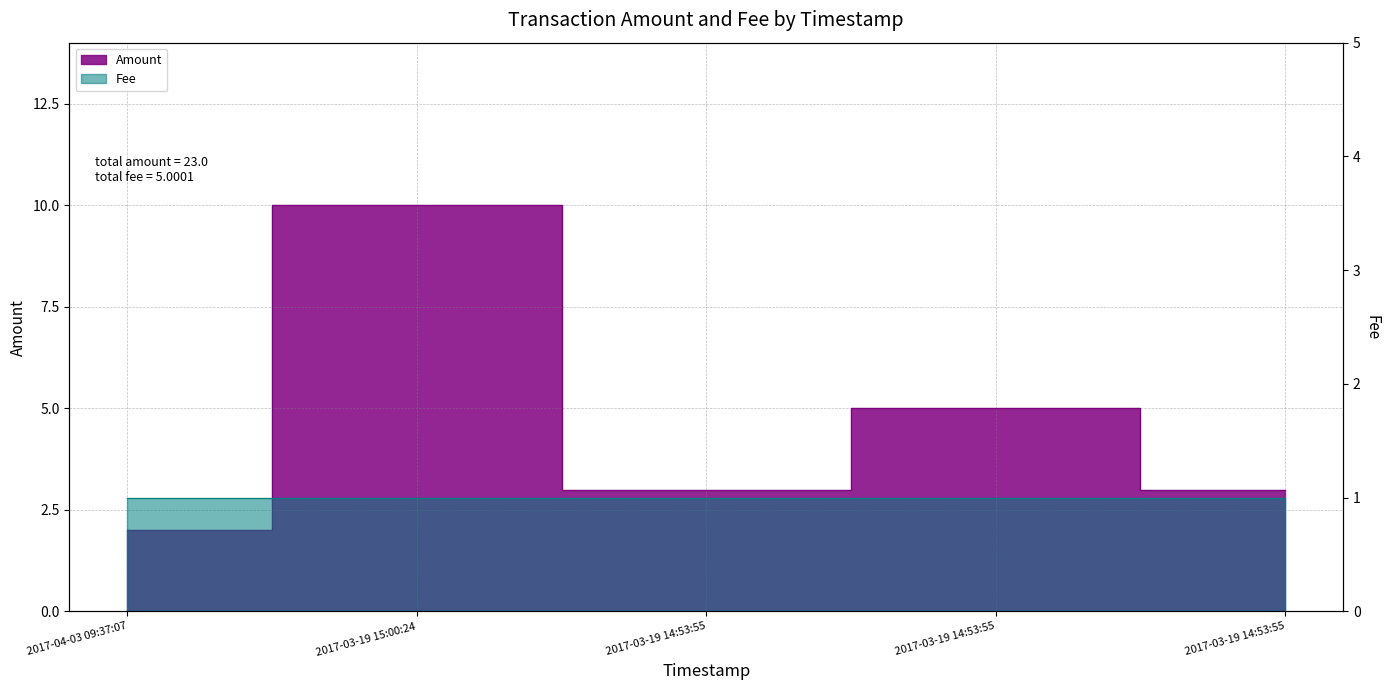

Count the Fee values in the range 1 to 2.

5